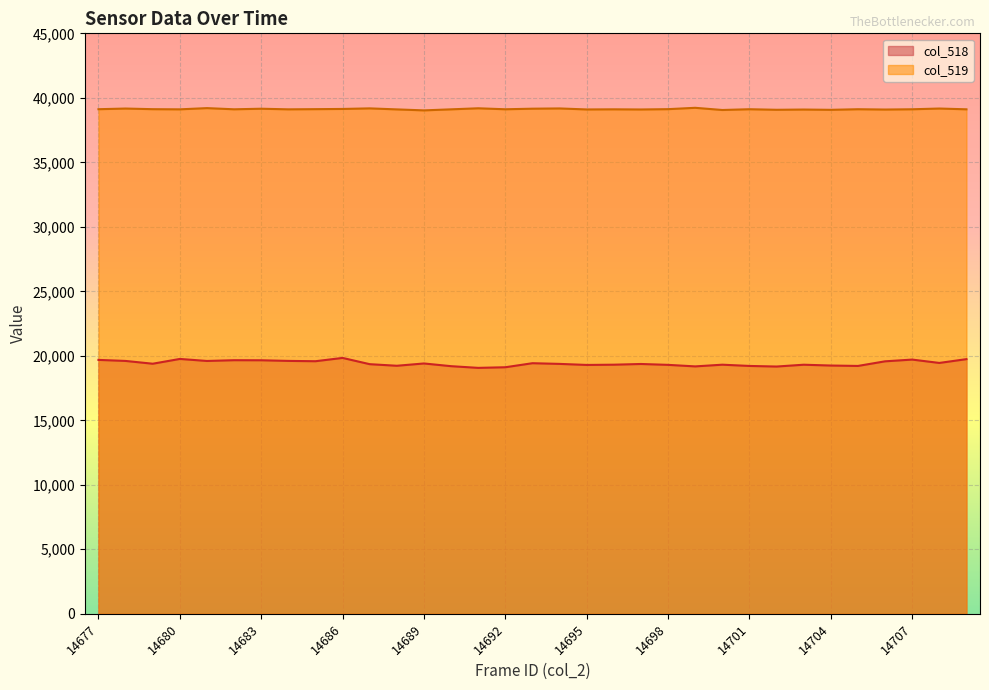

How many data points does each series have?

33